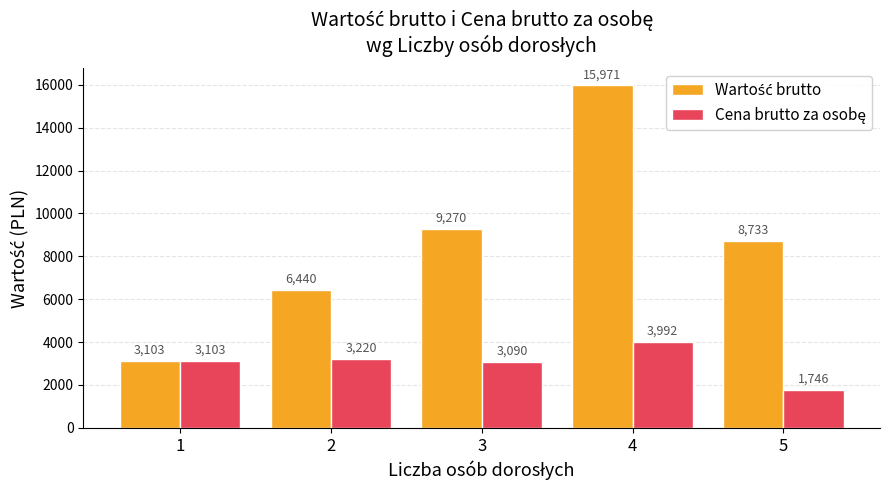

What is the spread (max minus min) of values at 3?

6180